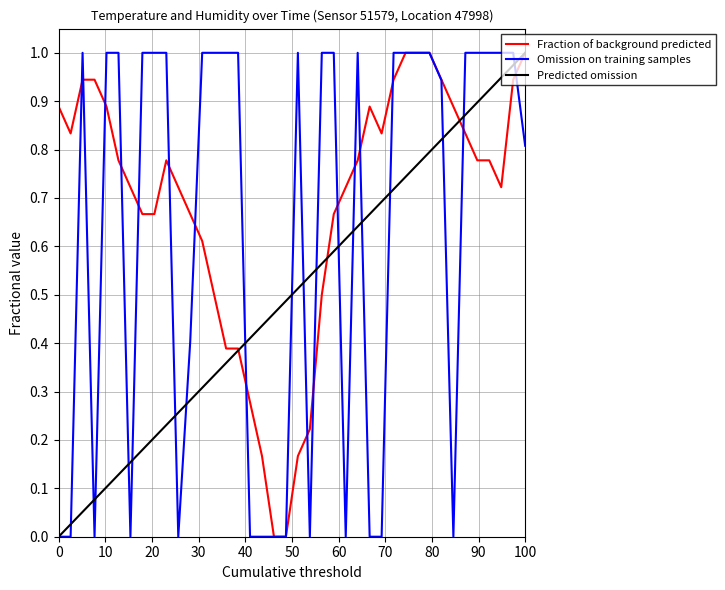

List the series in order of their overall mean, highest first.

Fraction of background predicted, Omission on training samples, Predicted omission